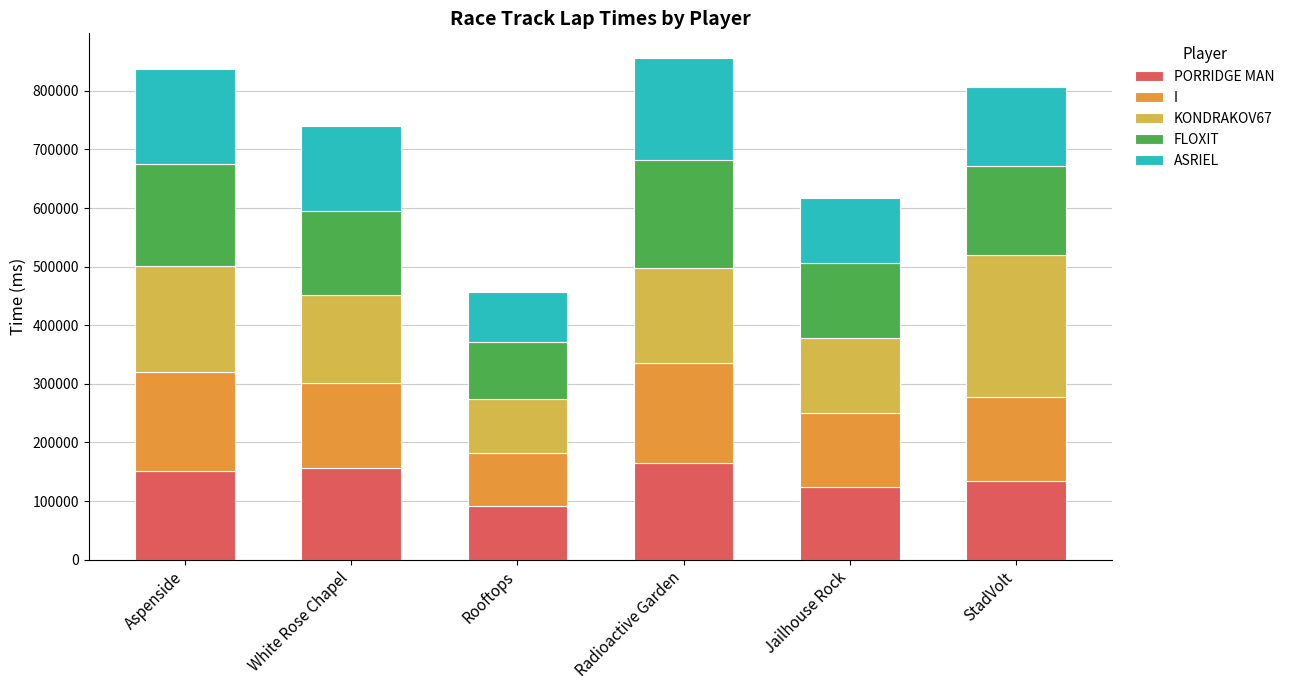

What is the total value across all series at StadVolt?

805767